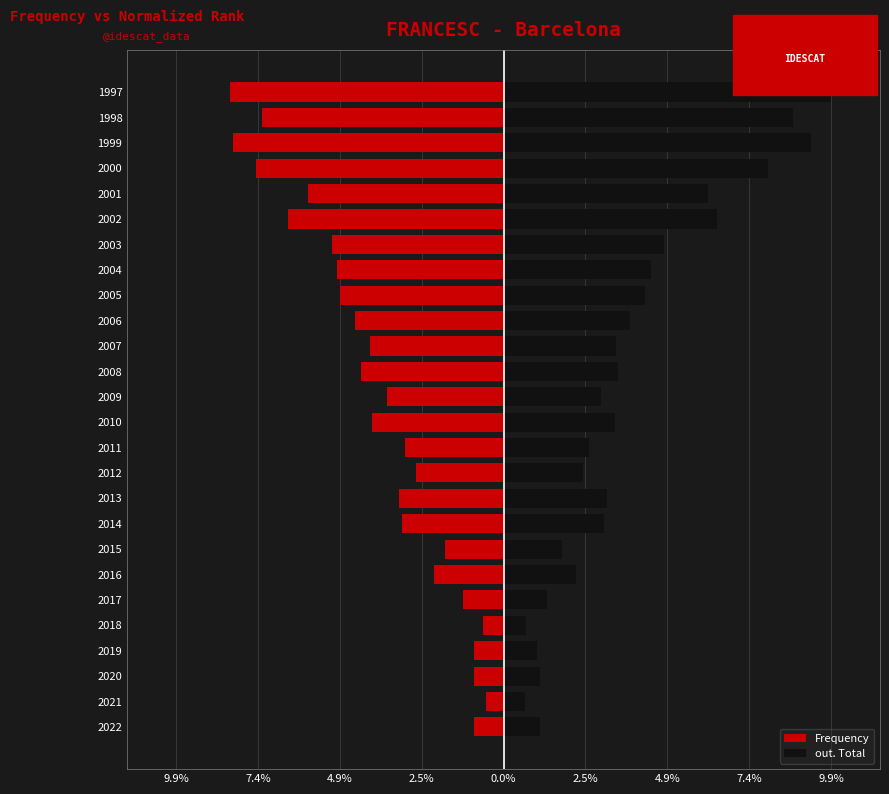

Is it true that Frequency equals -0.9 at 4.9%?

True